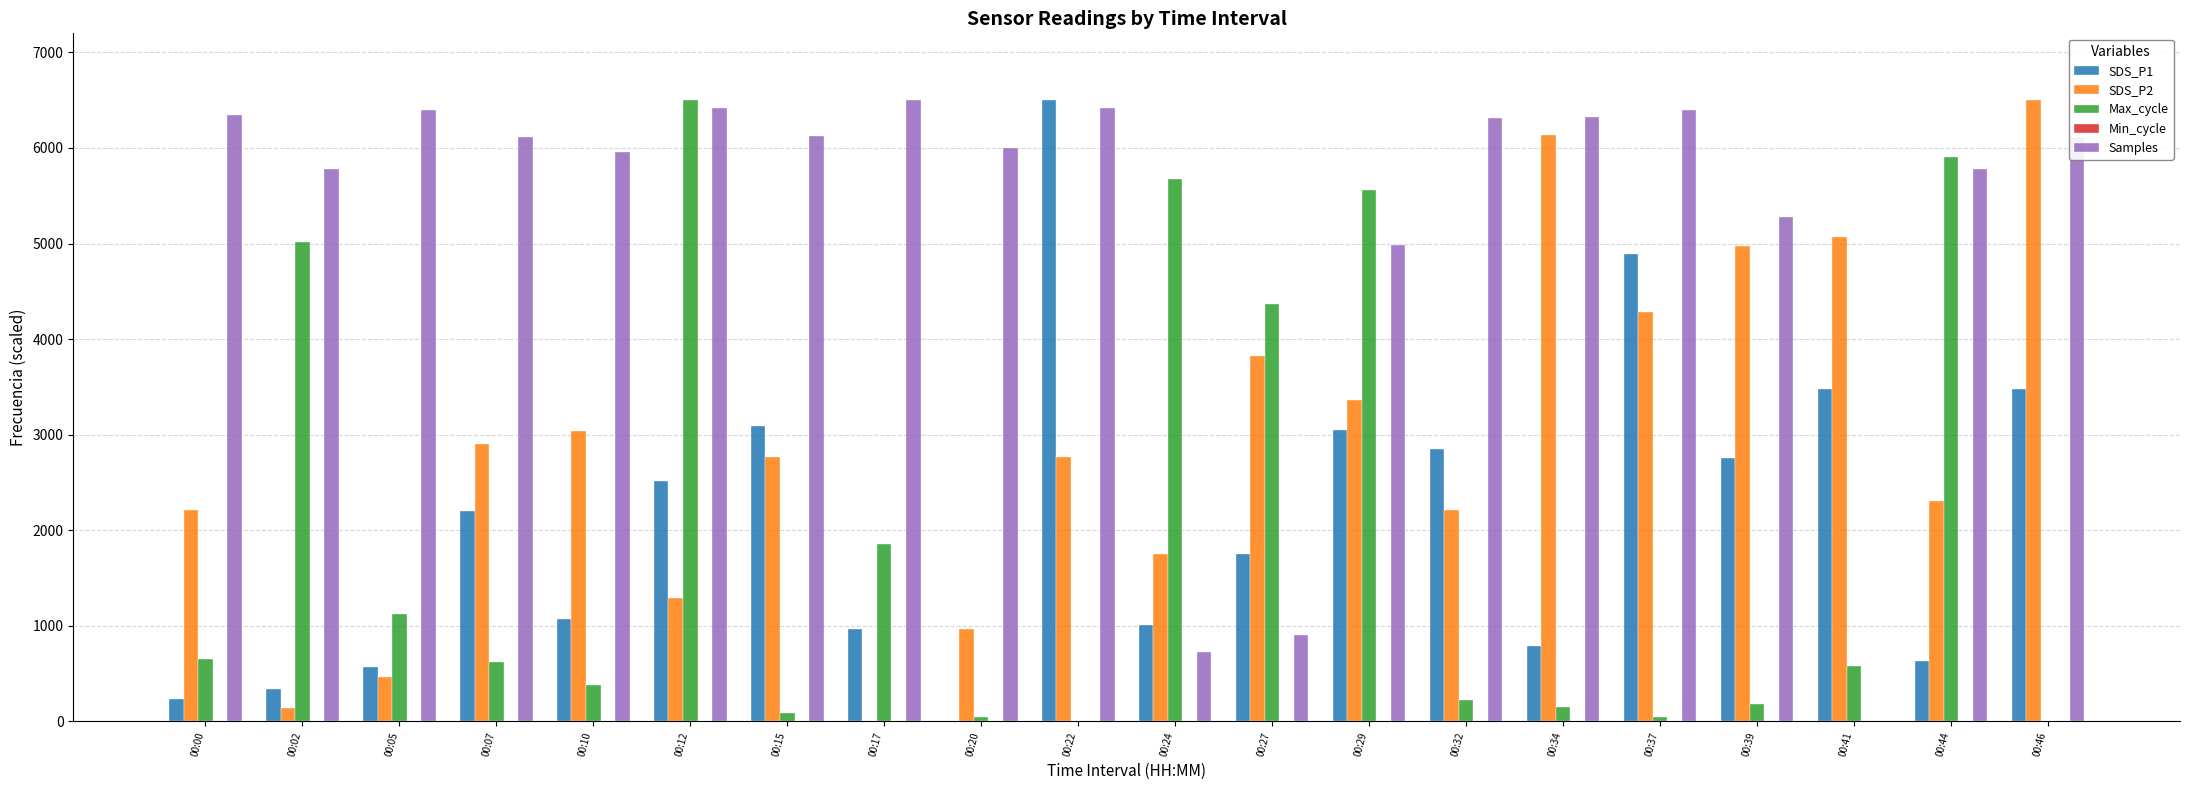

Which series has the largest total across all categories?

Samples